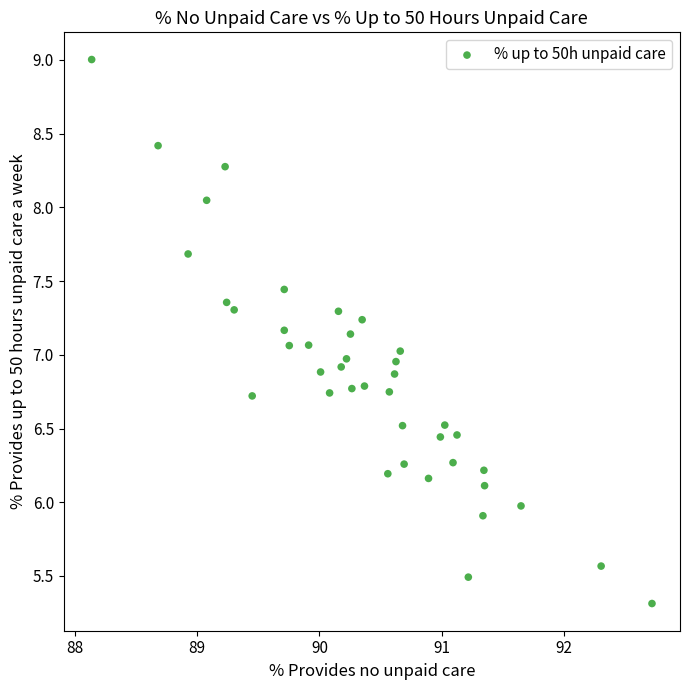

What is the range of X values (max minus min)?

4.6